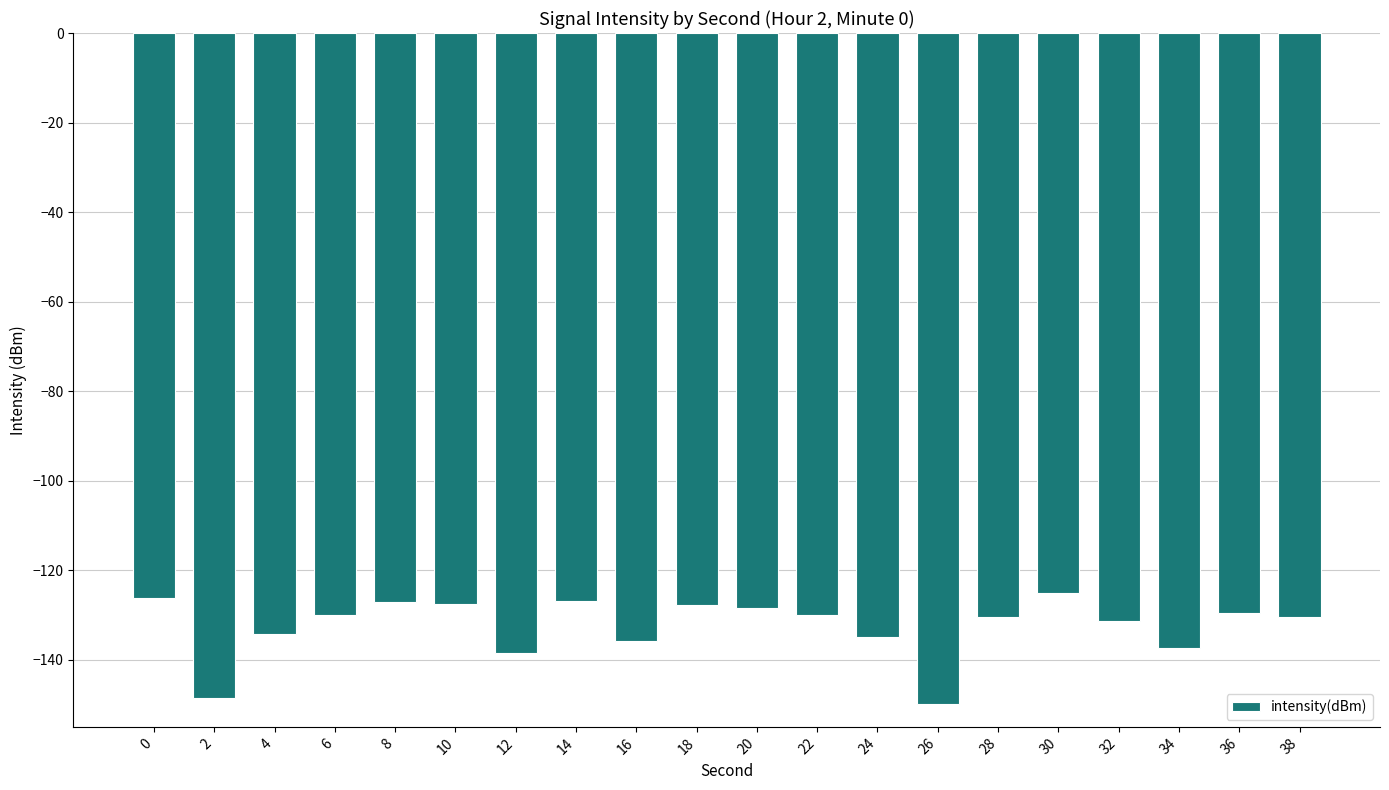

The value at 36 is -129.7. True or false?

True